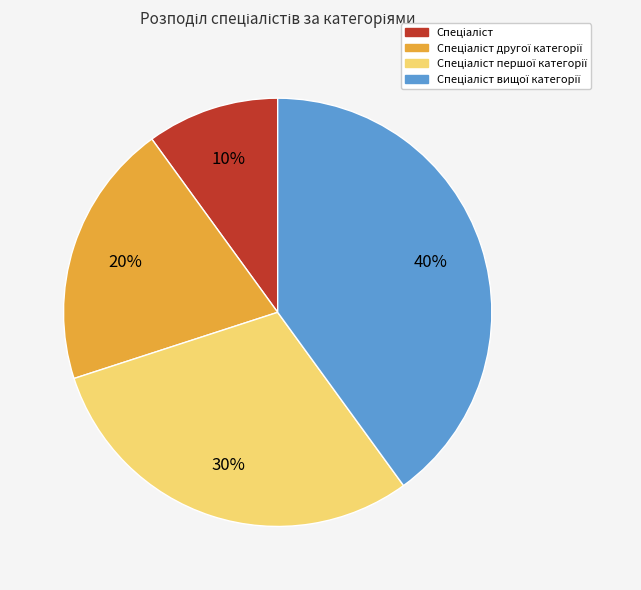

To the nearest percent, what is the difference between the largest and smallest slice percentages?

30%